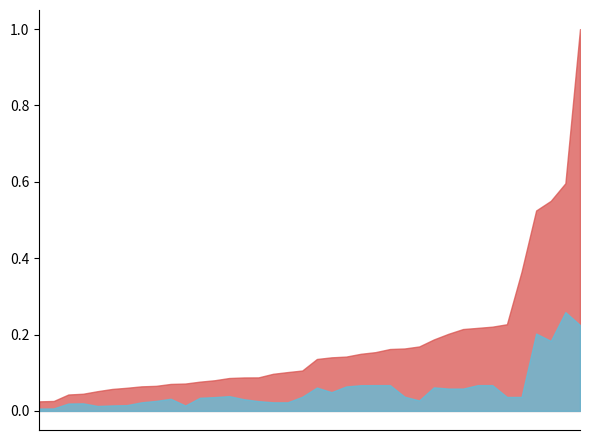

True or false: EU-bijdrage and Kosten cross at least once.

False